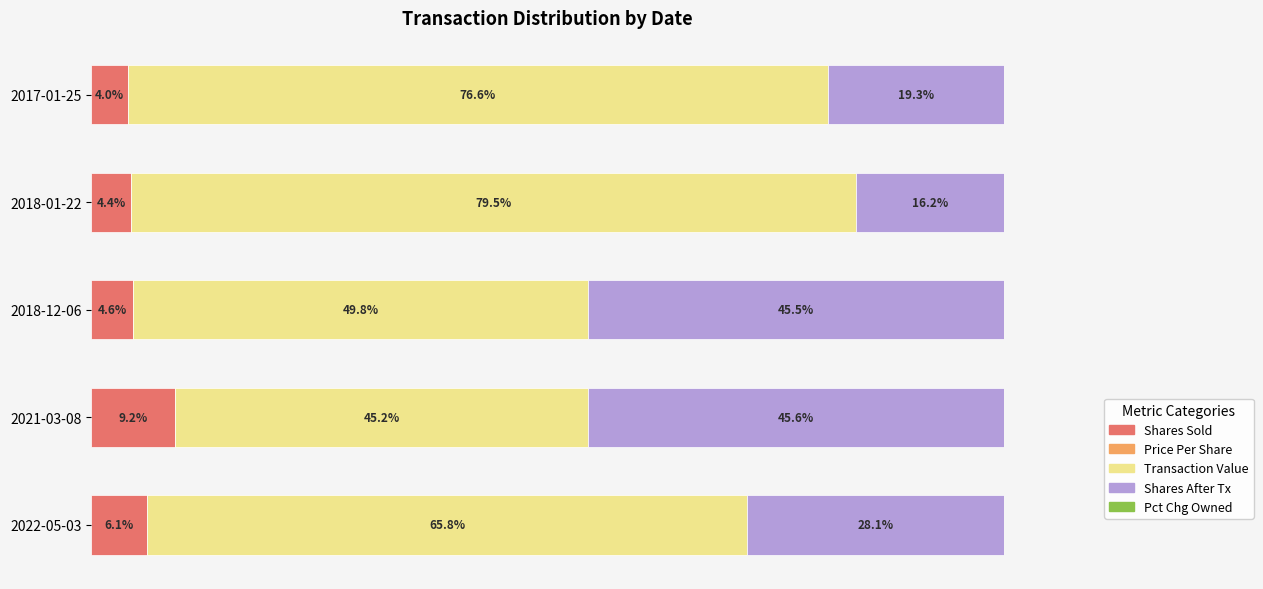

What are all the series names shown in the legend?

Shares Sold, Price Per Share, Transaction Value, Shares After Tx, Pct Chg Owned